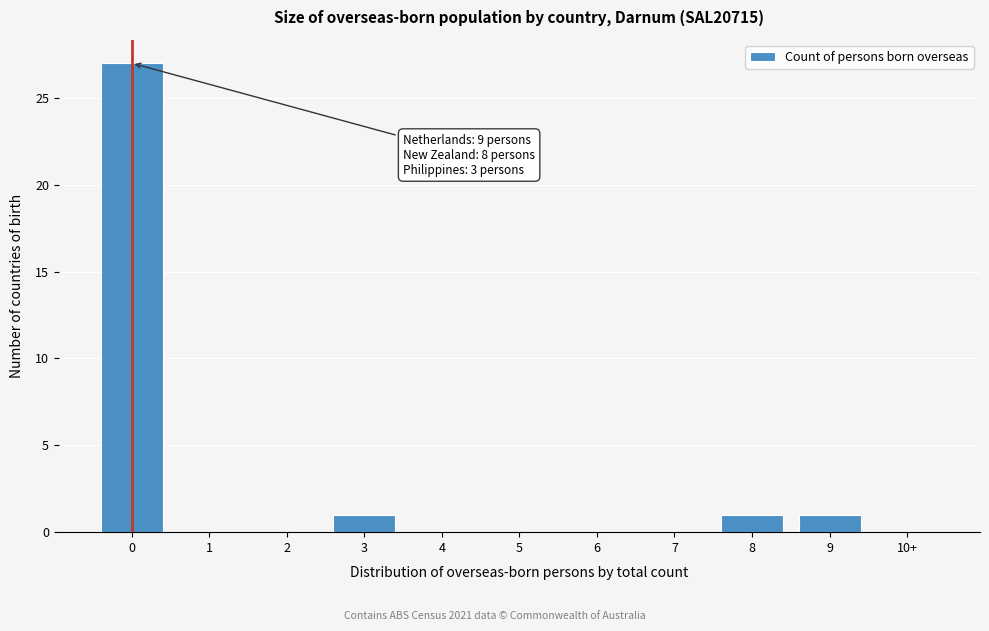

Reading right to left, extract all data points from this chart.

10+=0	9=1	8=1	7=0	6=0	5=0	4=0	3=1	2=0	1=0	0=27